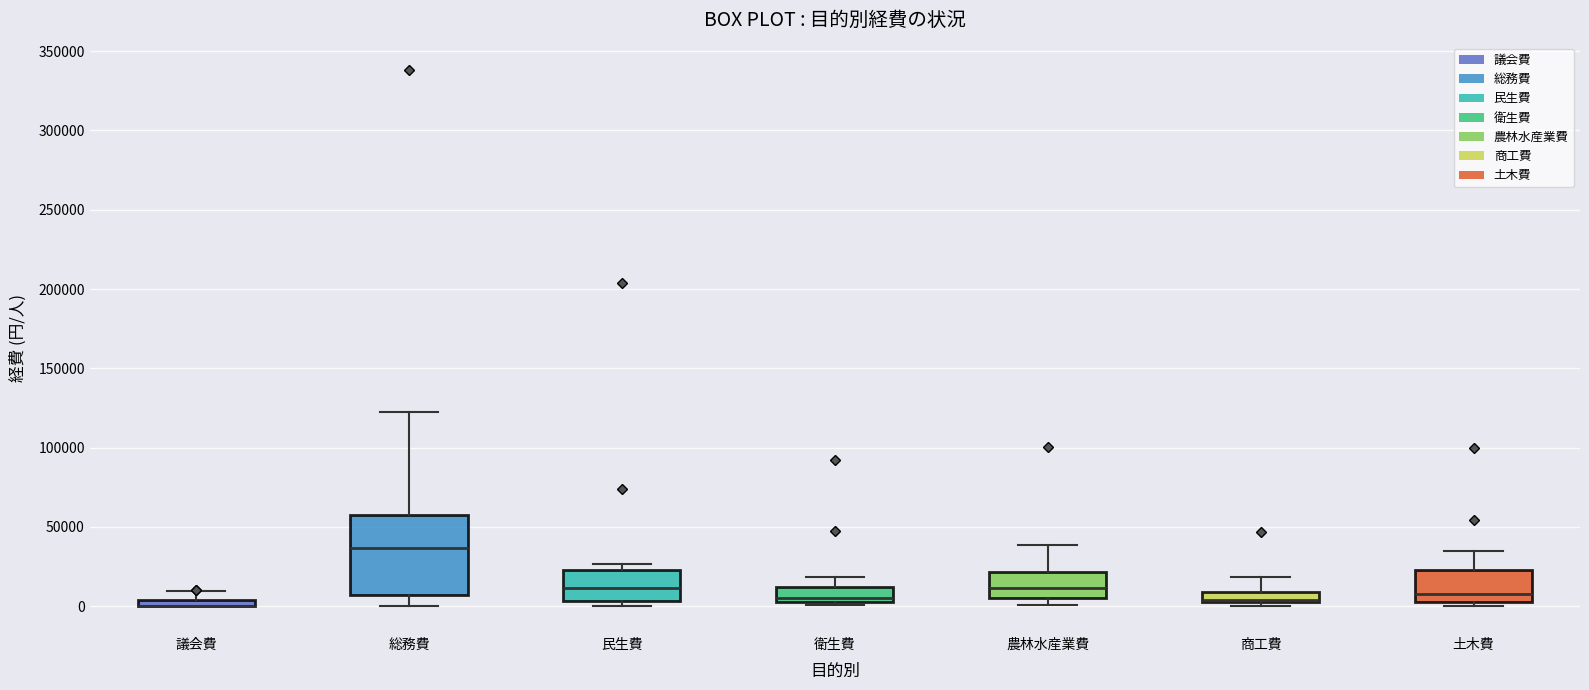

Where is the lower edge of the box for 民生費 on the y-axis? The values are not printed on the chart, so give them approximately, as read against the axis.

5000